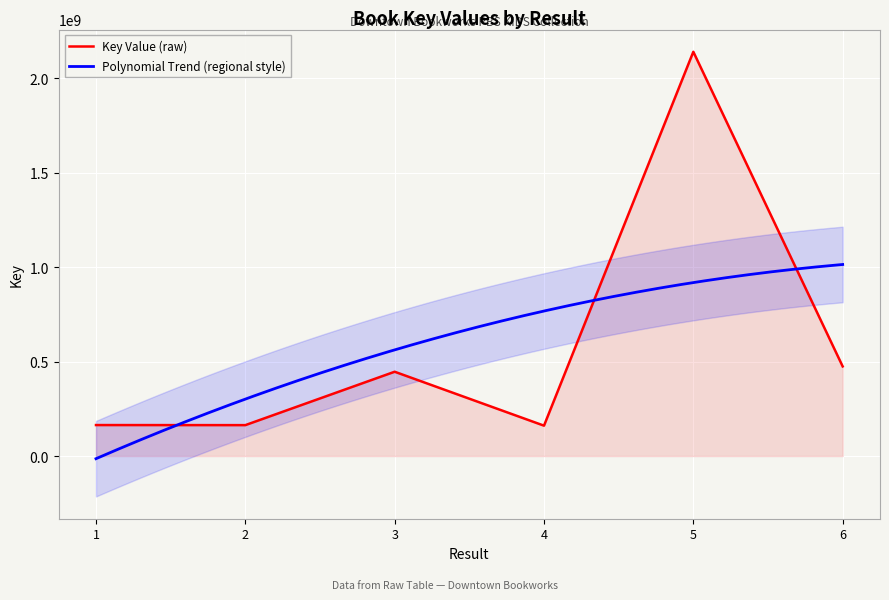

What is the value of the 3rd point from the left?

446132009